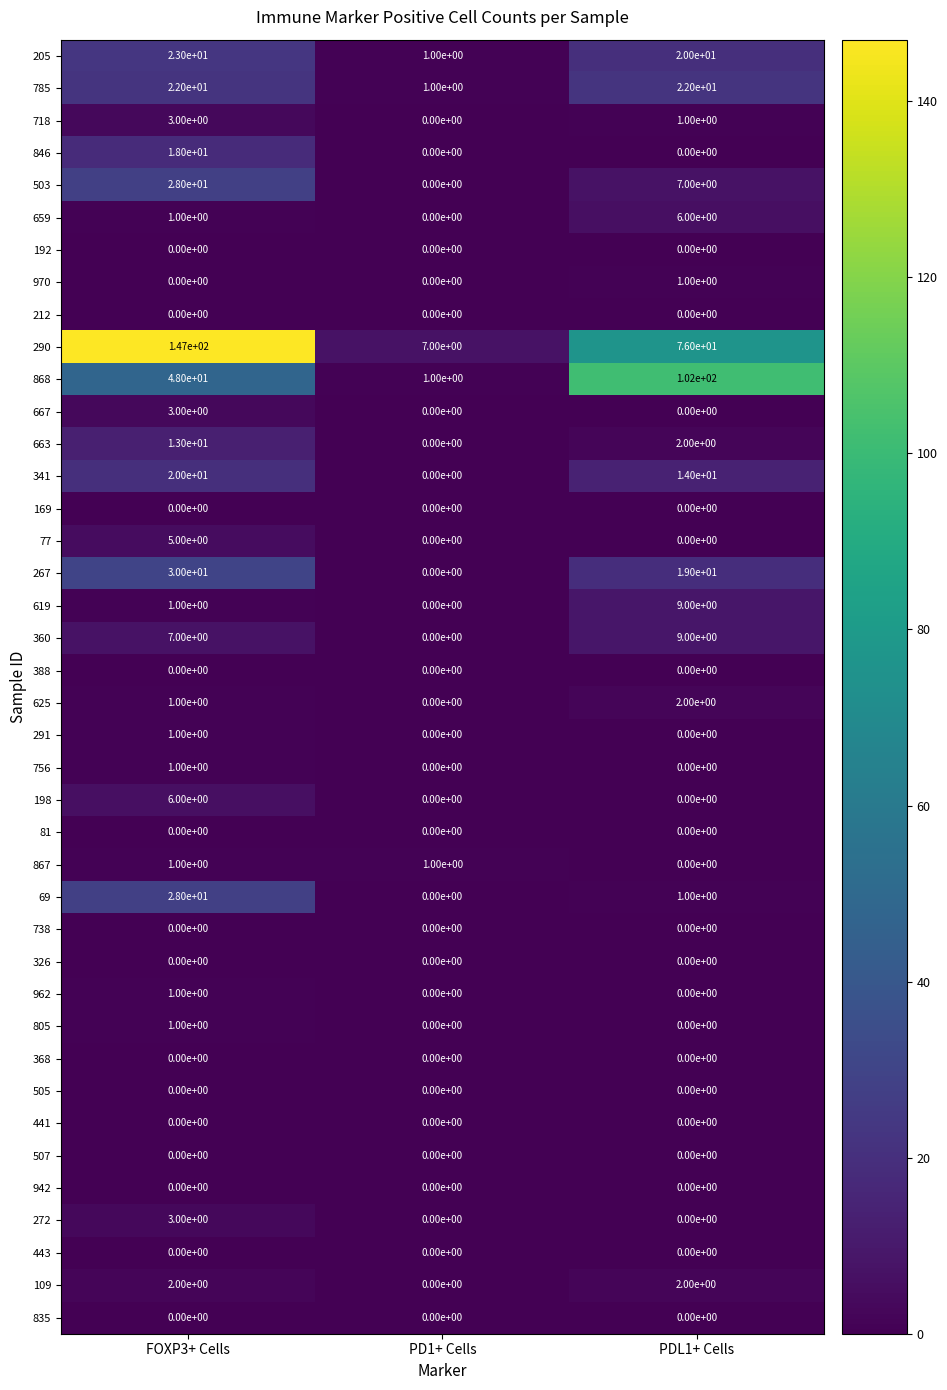

How many distinct data groups are displayed?

40